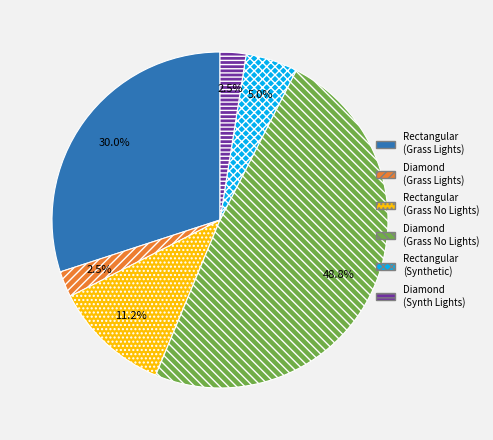

Which slice is the largest?

Diamond (Grass No Lights)